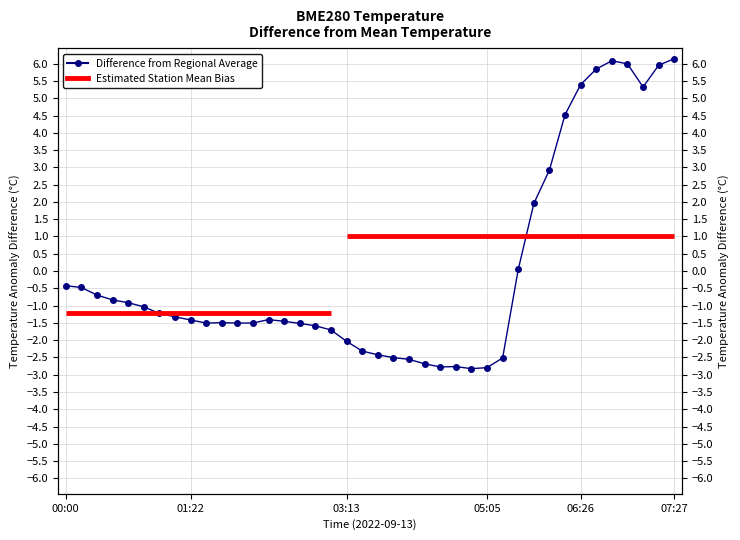

How many interior local peaks (higher than both neighbors) does the data have?

4